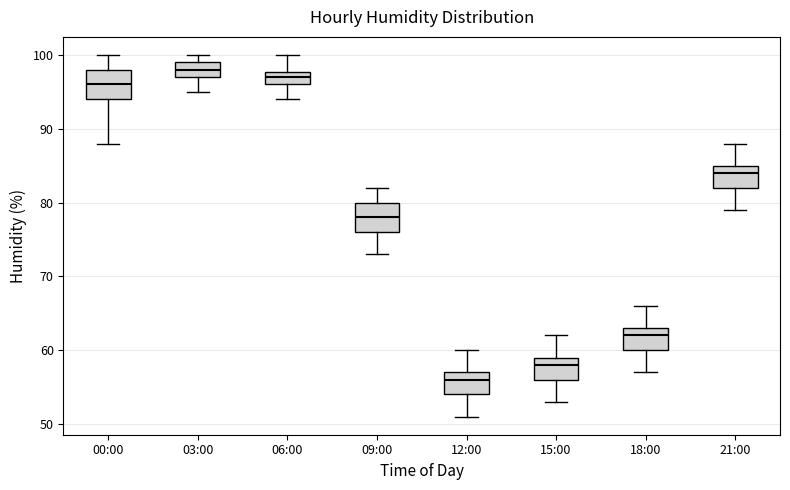

Which box has the lowest median line?

12:00